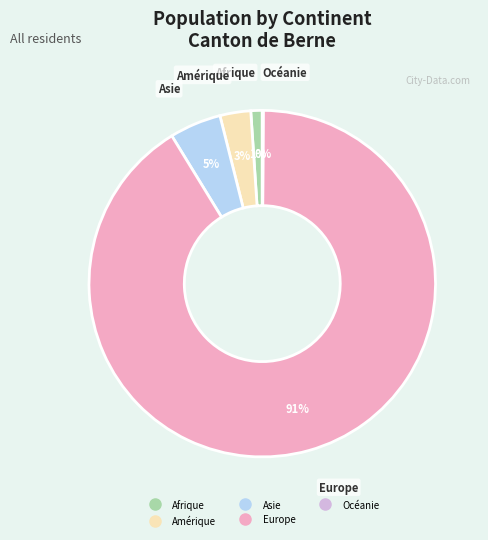

What is the largest slice in the pie chart?

Europe